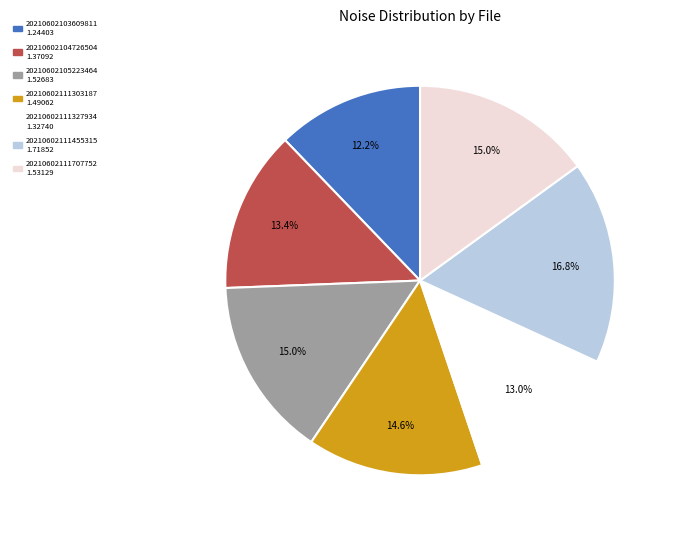

Combined, do 20210602111303187 and 20210602103609811 account for over 50%?

No